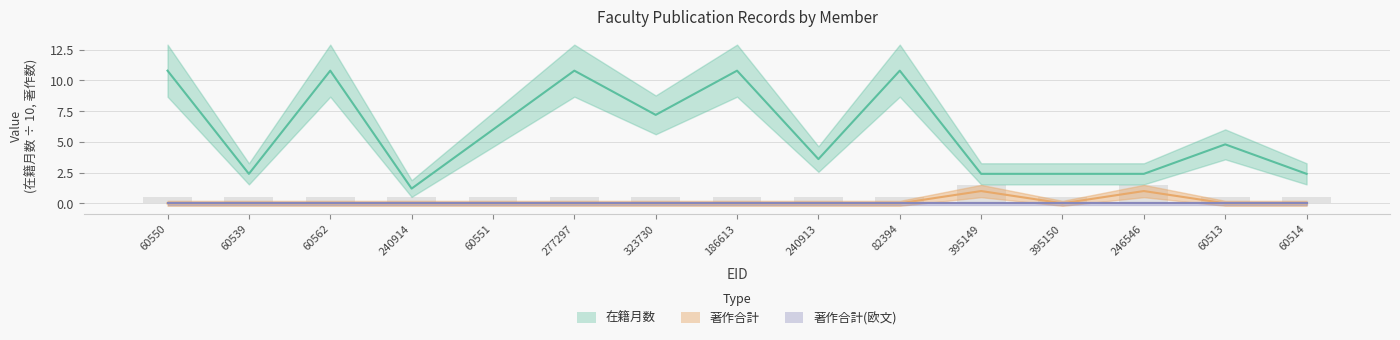

How many data points does each series have?

15